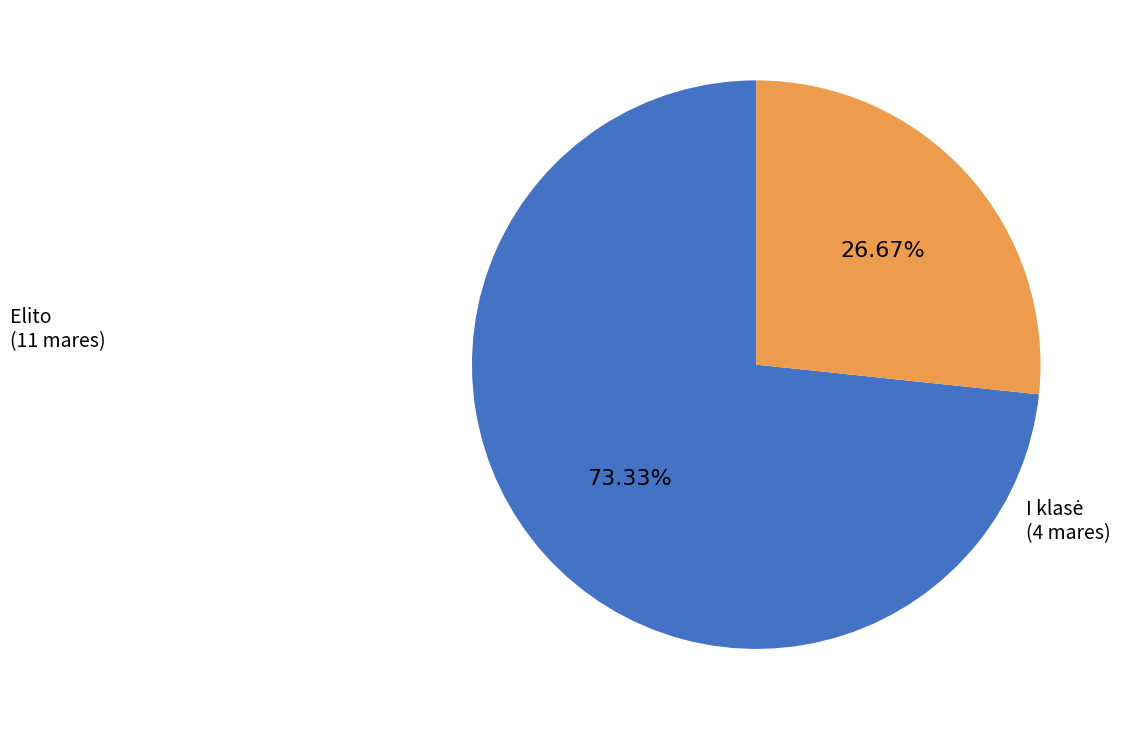

What is the largest slice in the pie chart?

Elito